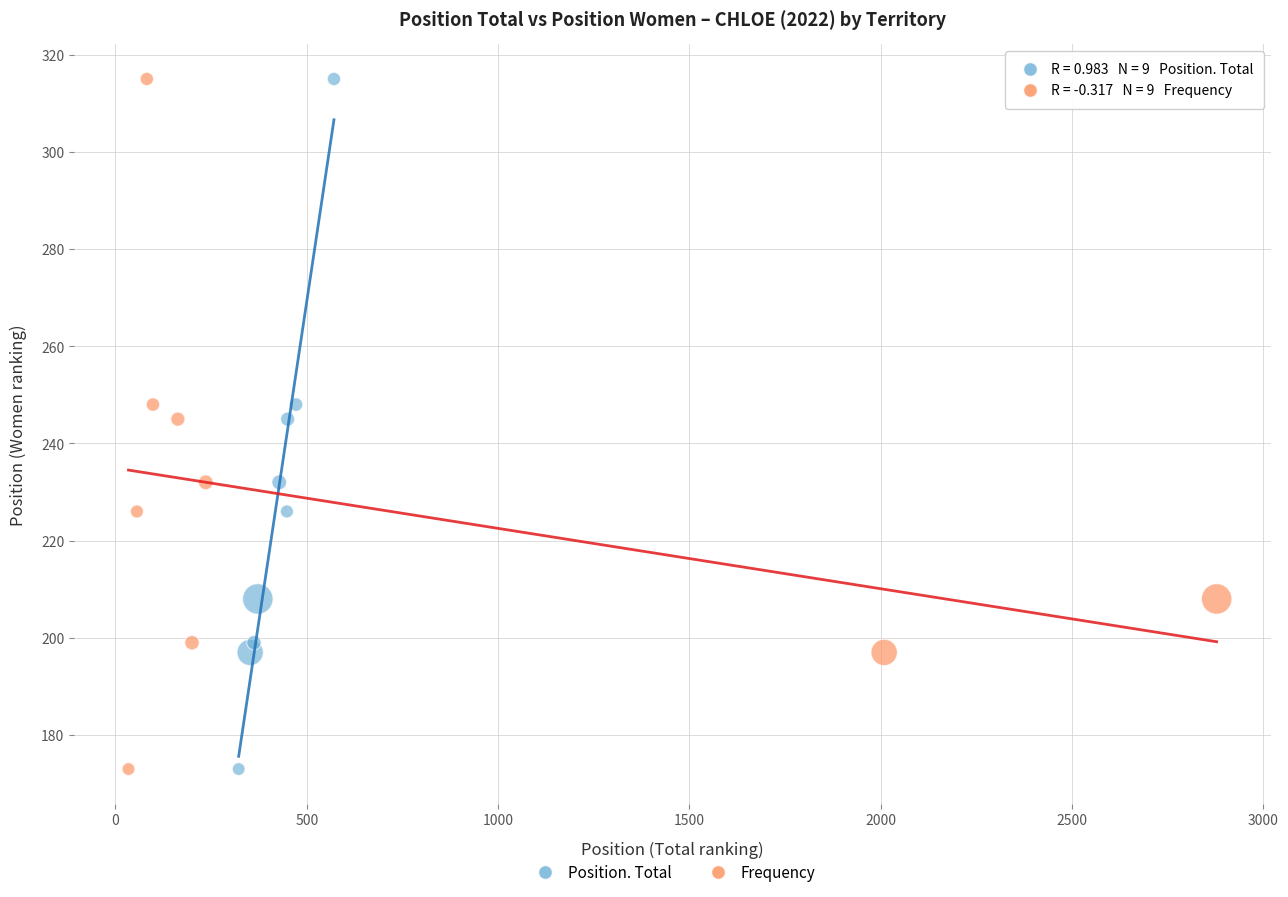

What are all the series names shown in the legend?

Position. Total, Frequency